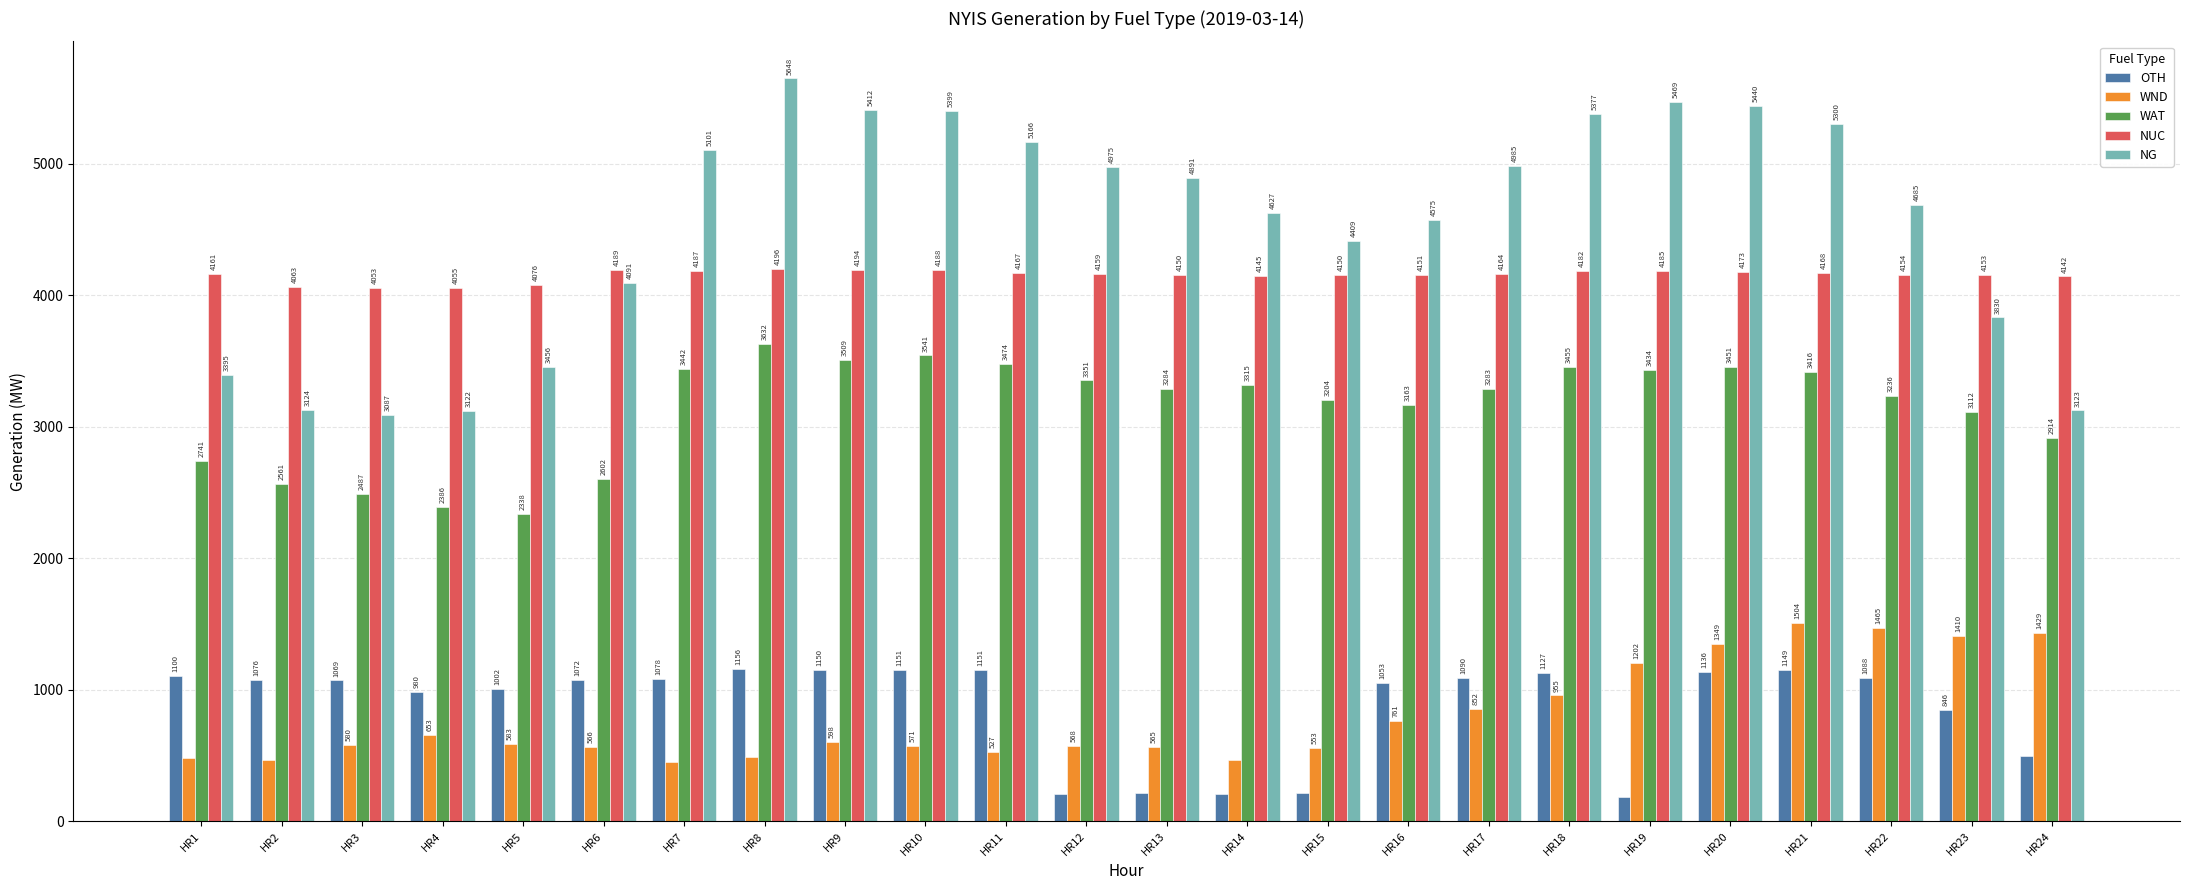

Which series changed the most between HR2 and HR16?

NG